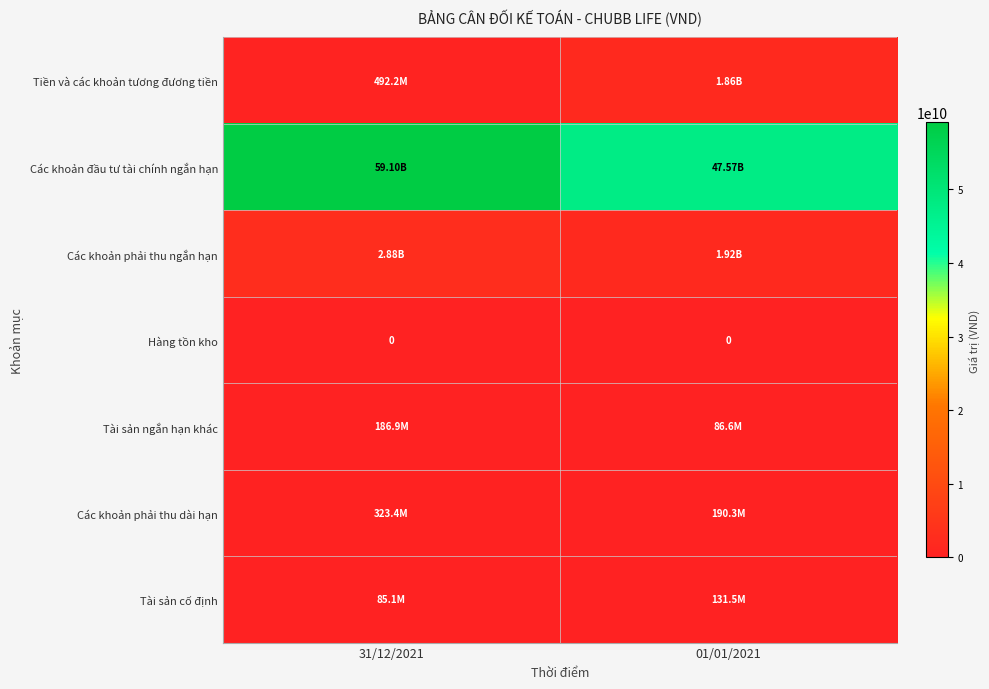

What is the sum of the Tài sản cố định values at 31/12/2021 and 01/01/2021?

216549256